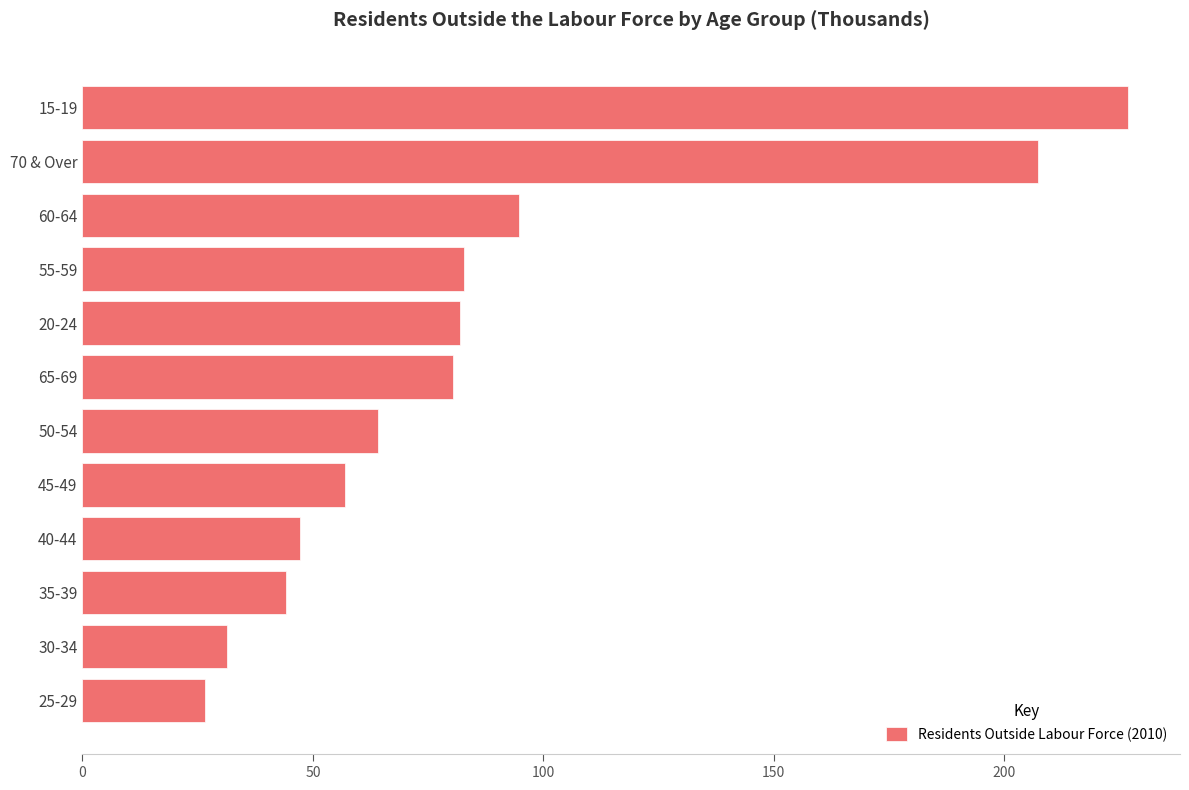

How many distinct data groups are displayed?

1